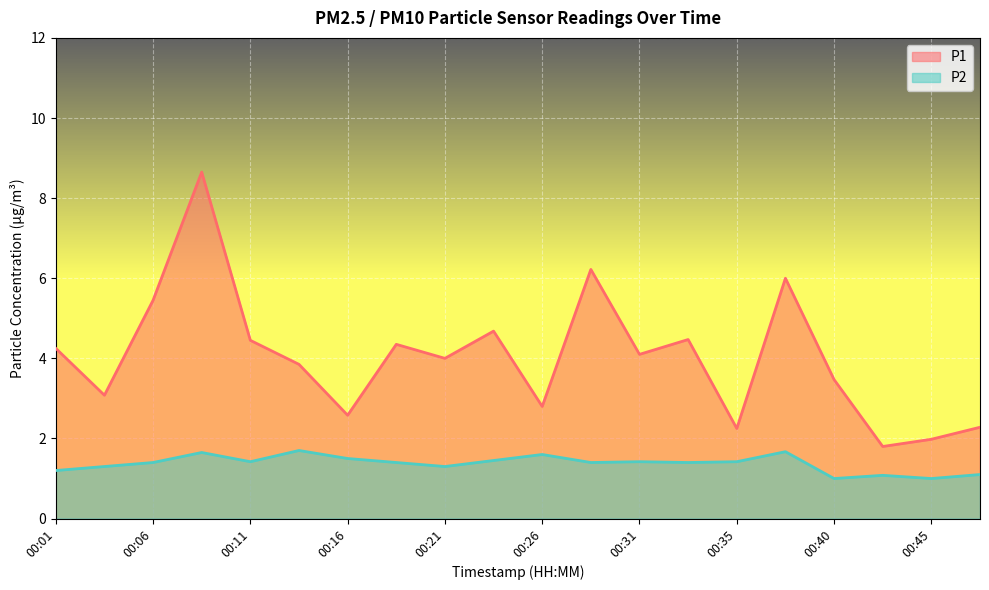

True or false: P1 and P2 intersect in this chart.

False